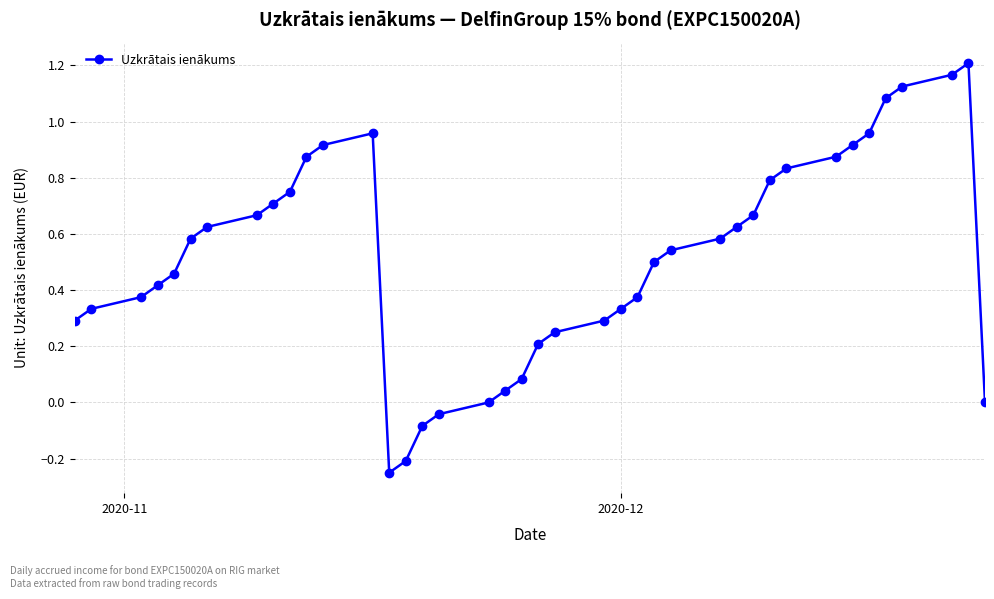

How many interior local peaks (higher than both neighbors) does the data have?

2